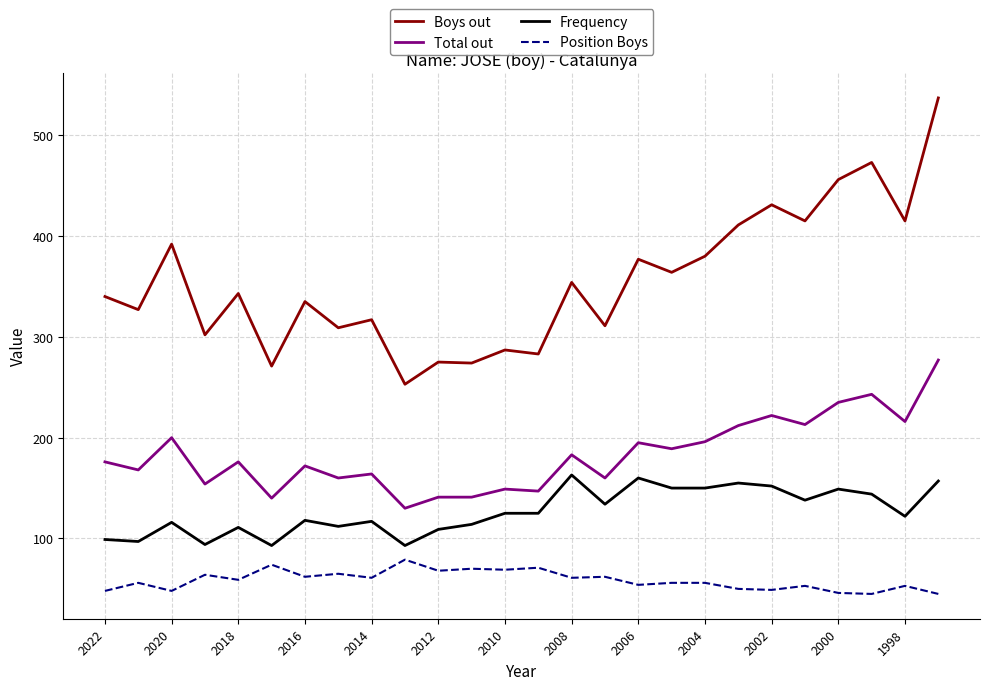

True or false: Total out has more than 0 interior local peaks.

True